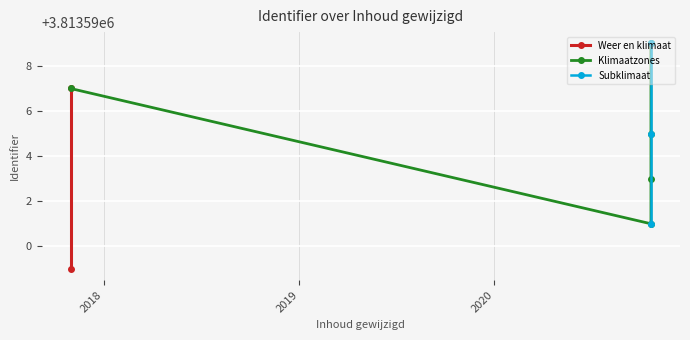

Which category has the lowest value across all series?

2017-10-31